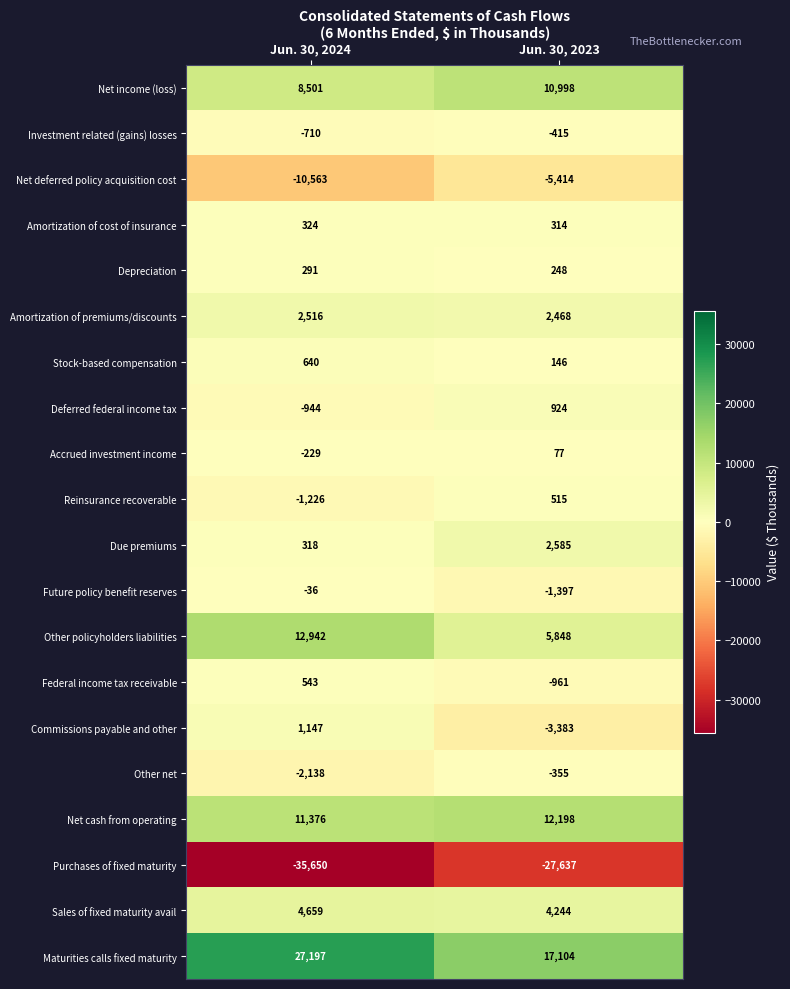

Is the value of Depreciation at Jun. 30, 2023 greater than the value of Future policy benefit reserves at Jun. 30, 2023?

Yes